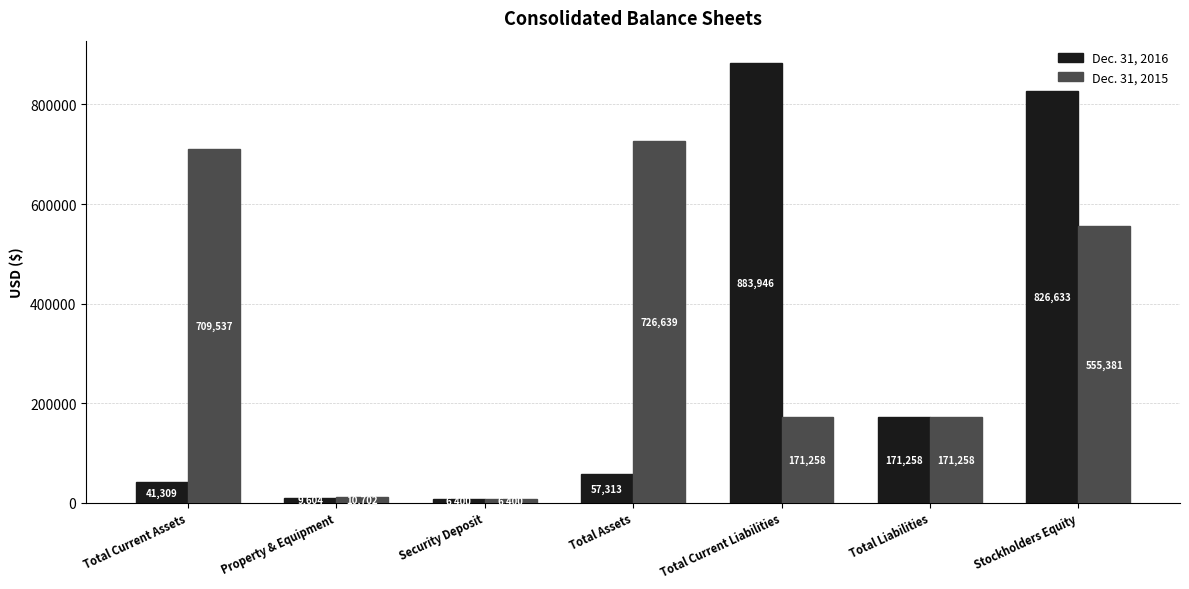

What is the value of the Dec. 31, 2016 bar at the 6th from the left?

171258